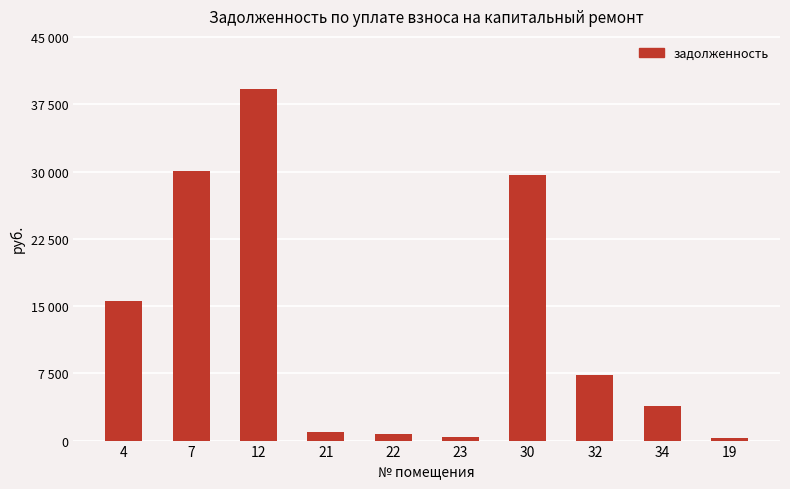

Does the chart contain any negative values?

No